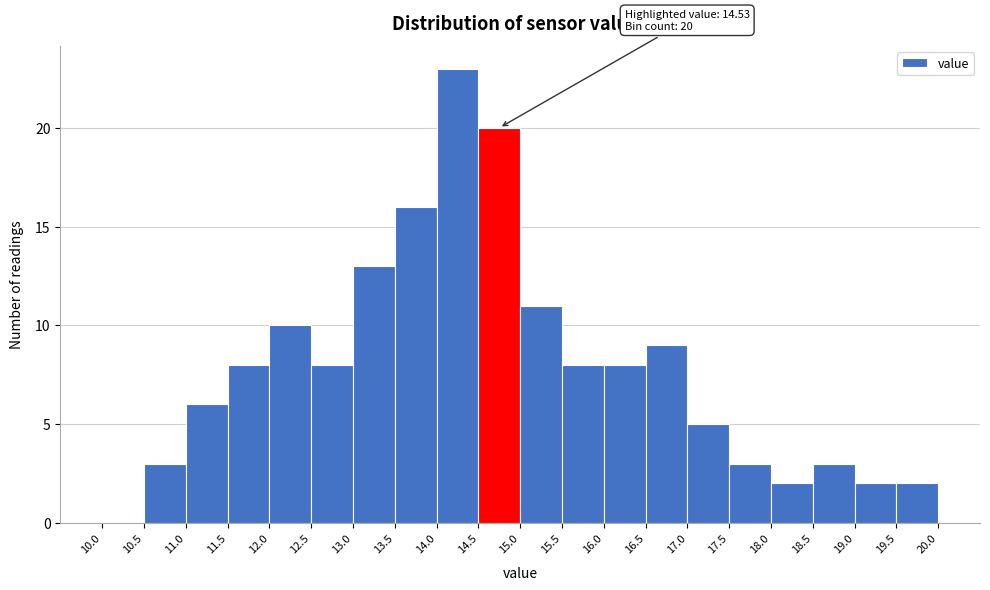

Which range on the x-axis has the tallest bar?

14.0 to 14.5